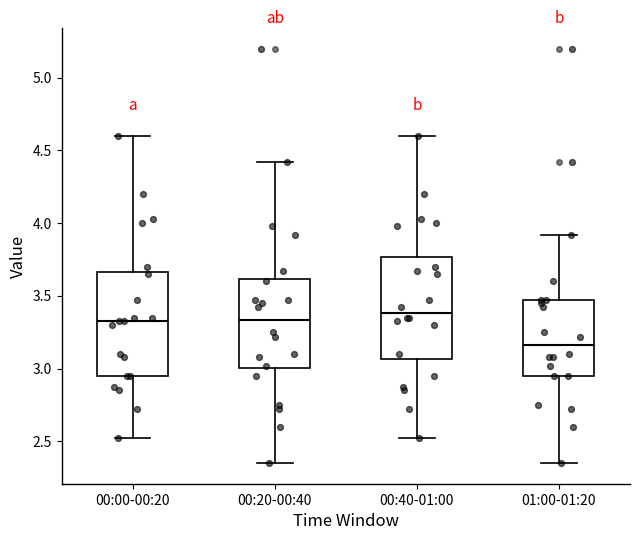

Reading left to right, read every box against the y-axis: the position of its median line, the range the box covers, and the ends of its whiskers. The values are not printed on the chart, so give them approximately, as read against the axis.

00:00-00:20: median 3.35, box 2.95 to 3.65, whiskers 2.50 to 4.60
00:20-00:40: median 3.35, box 3.00 to 3.60, whiskers 2.35 to 4.40
00:40-01:00: median 3.40, box 3.05 to 3.75, whiskers 2.50 to 4.60
01:00-01:20: median 3.15, box 2.95 to 3.45, whiskers 2.35 to 3.90